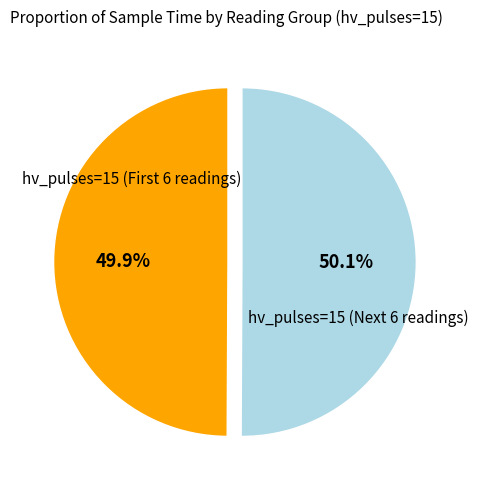

Is there a majority slice in this chart?

Yes